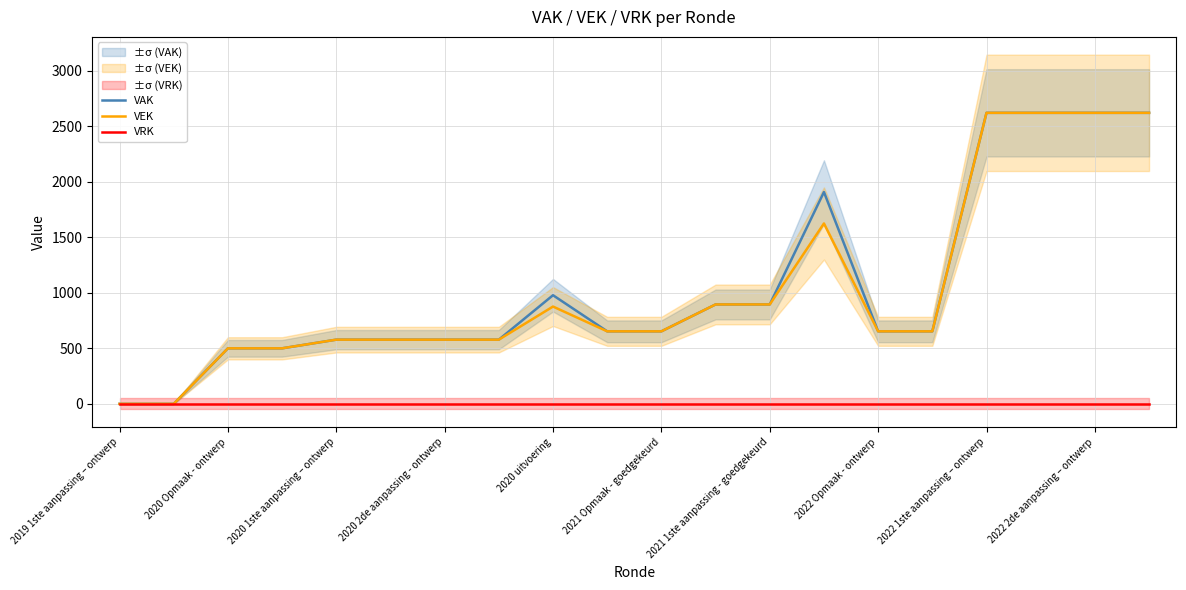

Which series changed the most between 2022 1ste aanpassing – ontwerp and 13?

VAK